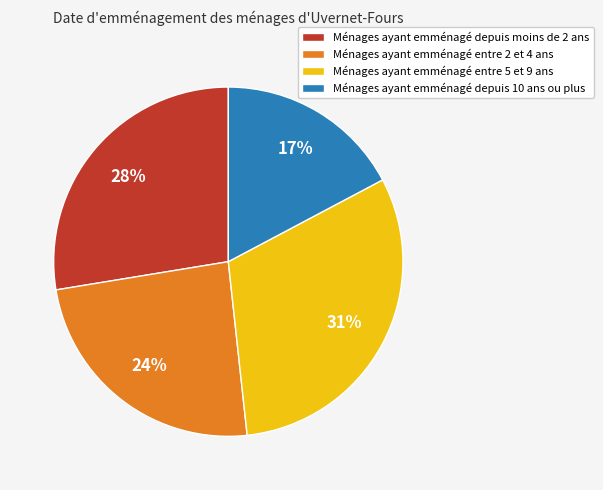

To the nearest percent, what portion does Ménages ayant emménagé depuis moins de 2 ans represent?

28%